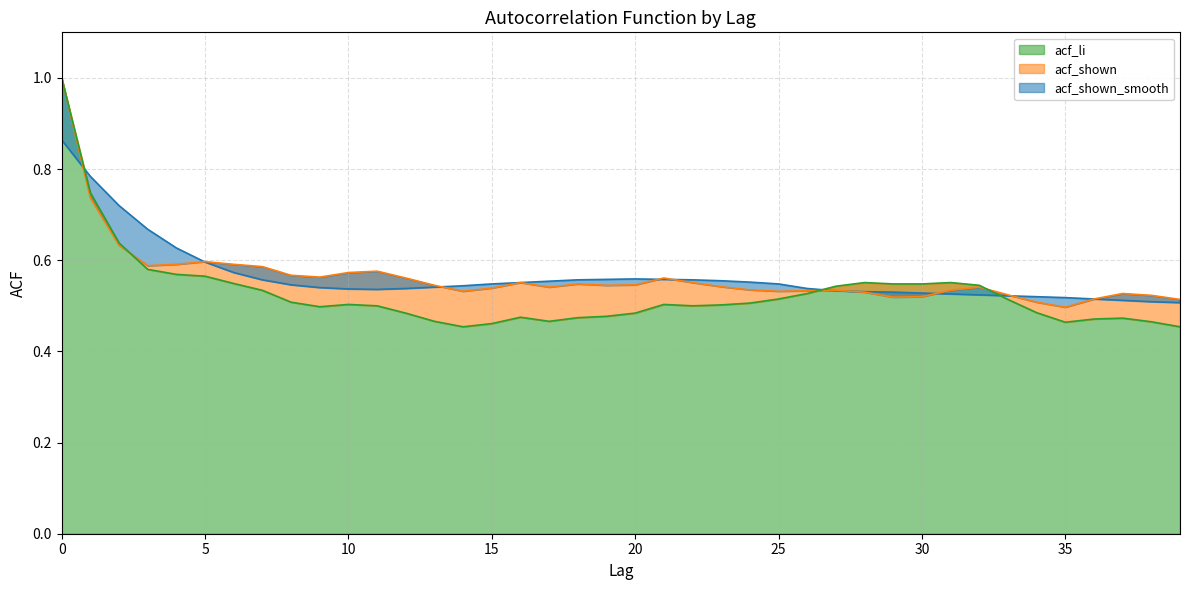

Rank the series at 14 from highest to lowest value.

acf_shown_smooth, acf_shown, acf_li